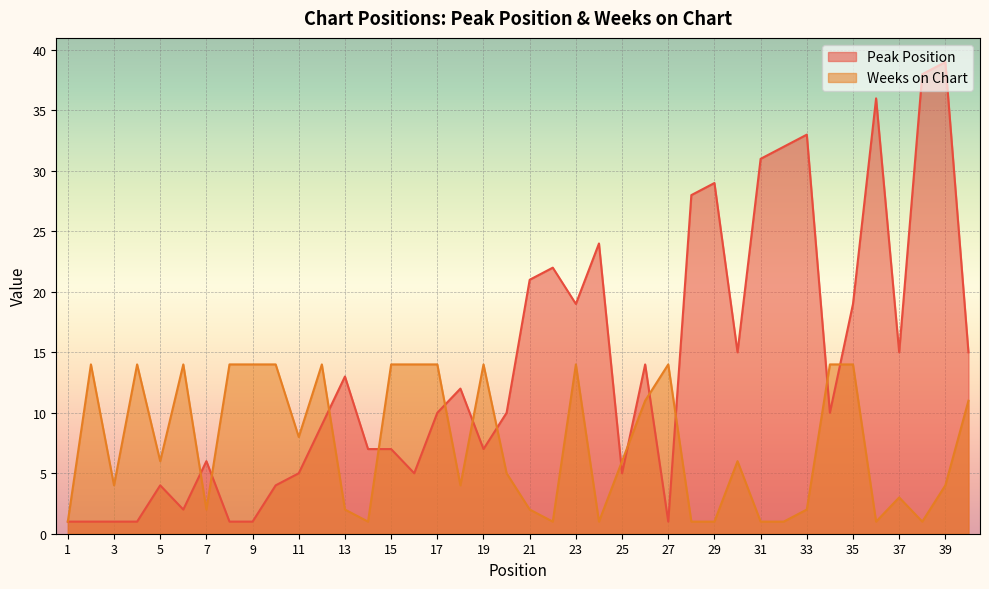

Which category has the highest value in the Peak Position series?

39